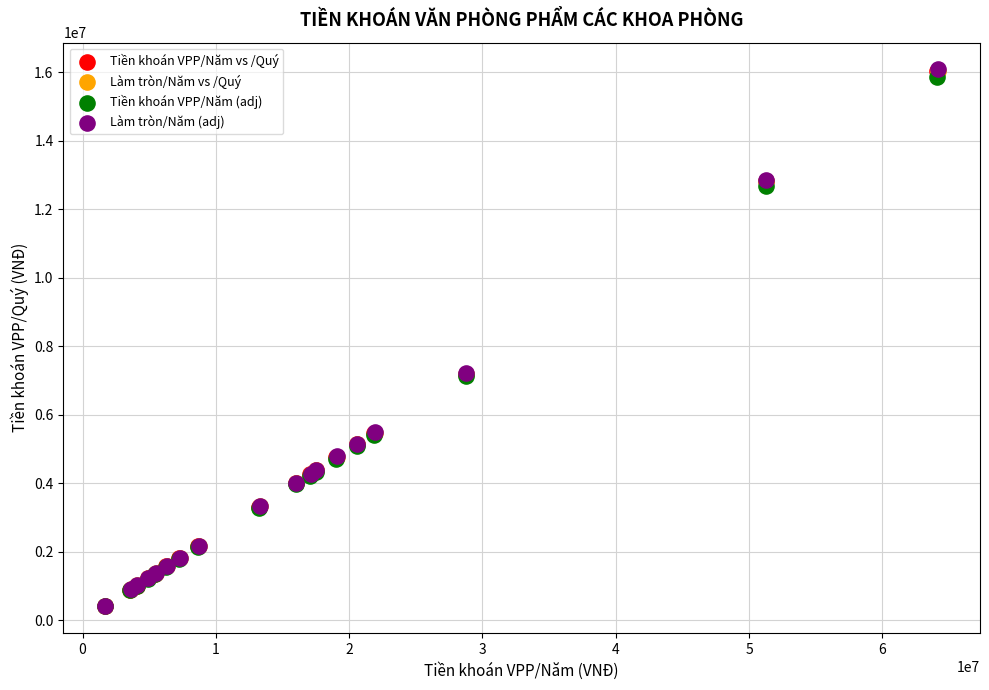

Which series has the widest spread of Y values?

Làm tròn/Năm (adj)